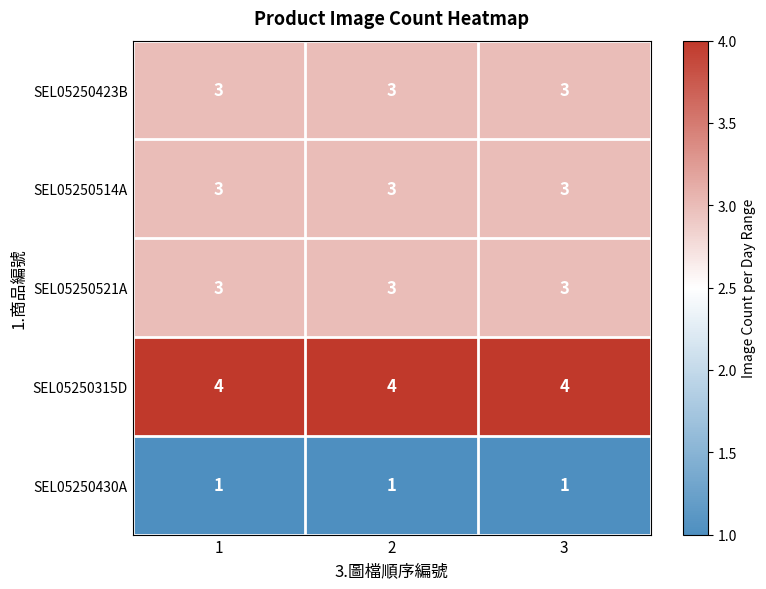

True or false: SEL05250514A has a value of 3 at 3.

True